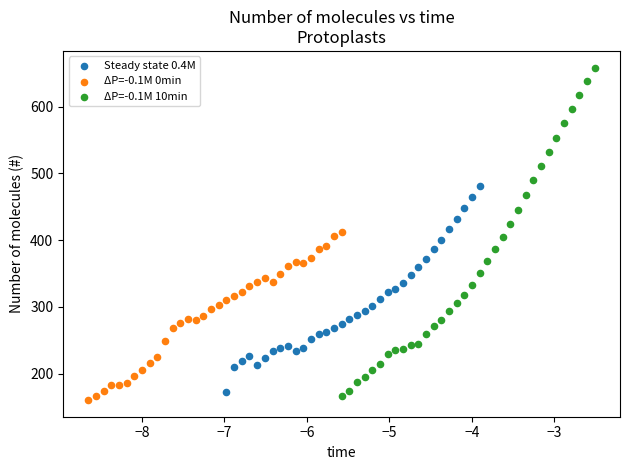

What are all the series names shown in the legend?

Steady state 0.4M, ΔP=-0.1M 0min, ΔP=-0.1M 10min